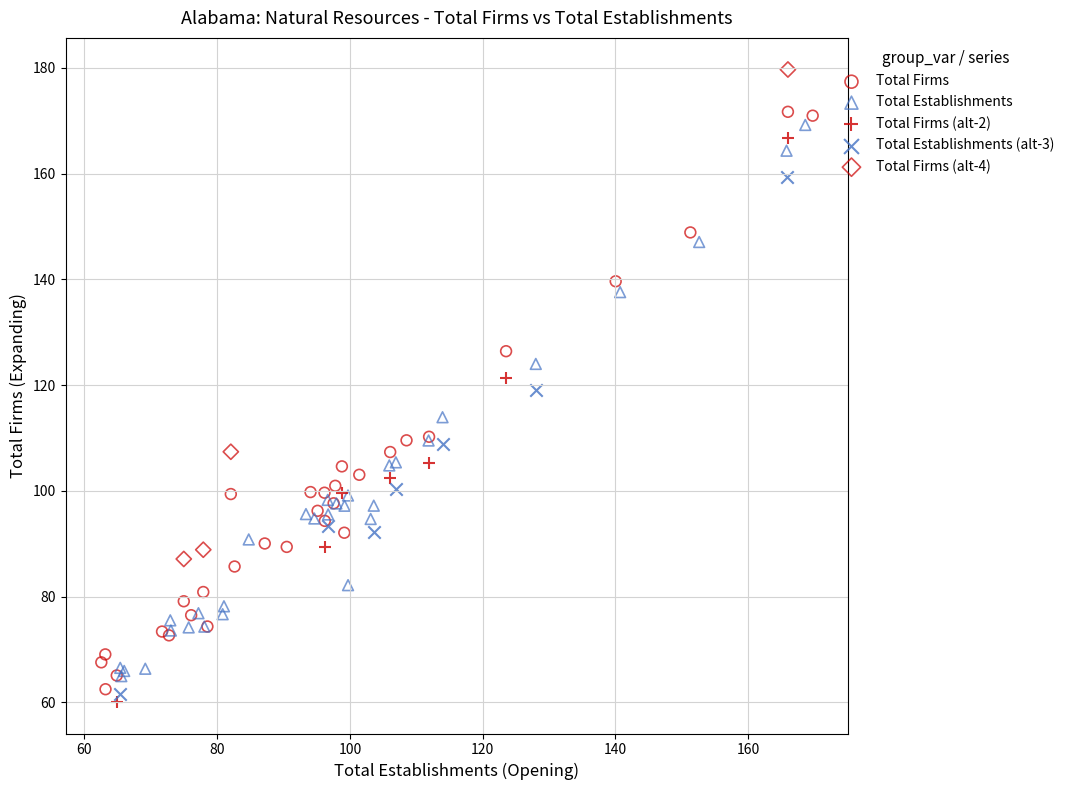

Which series has the largest Y range (max minus min)?

Total Firms